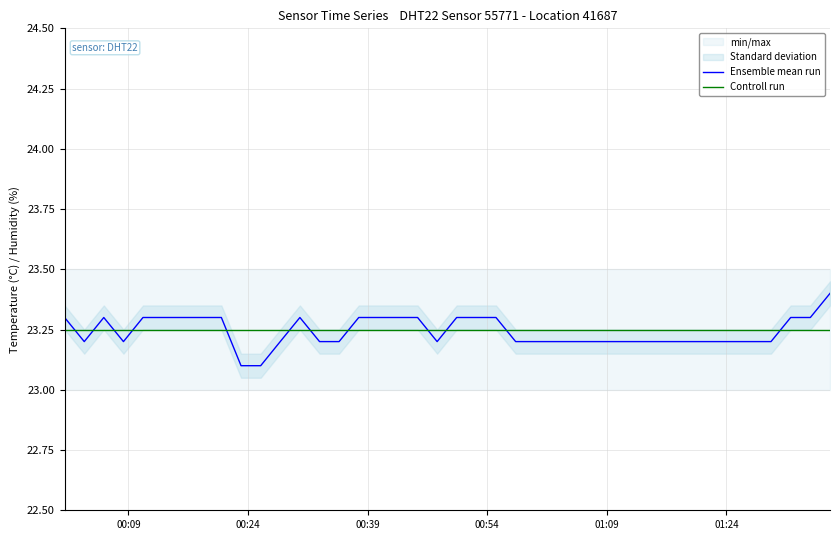

After their last crossing, which series has the higher values: Controll run or Ensemble mean run?

Ensemble mean run